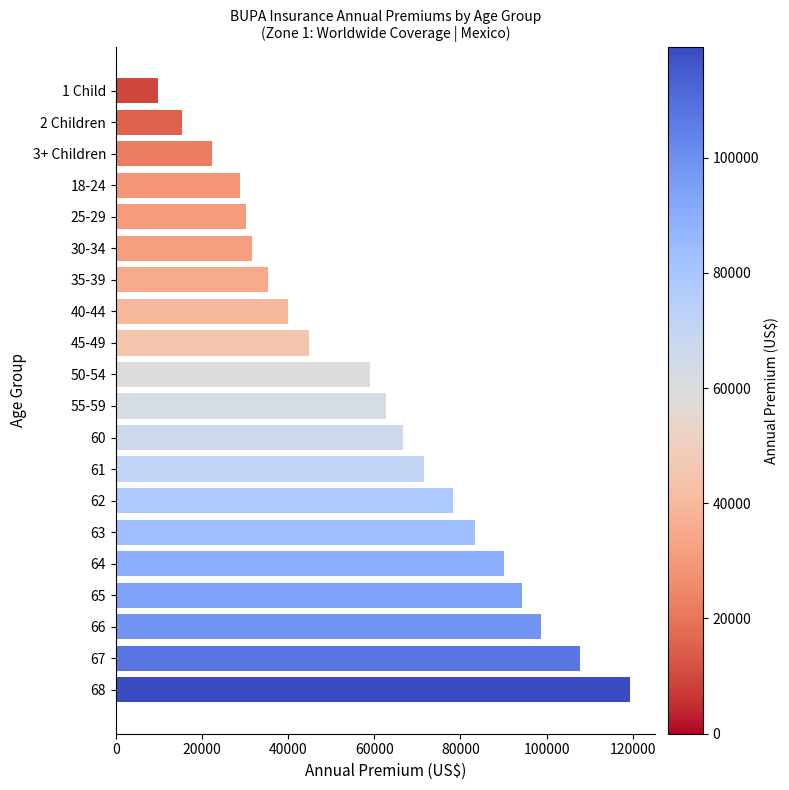

Are the bars grouped side by side (vs. stacked)?

No